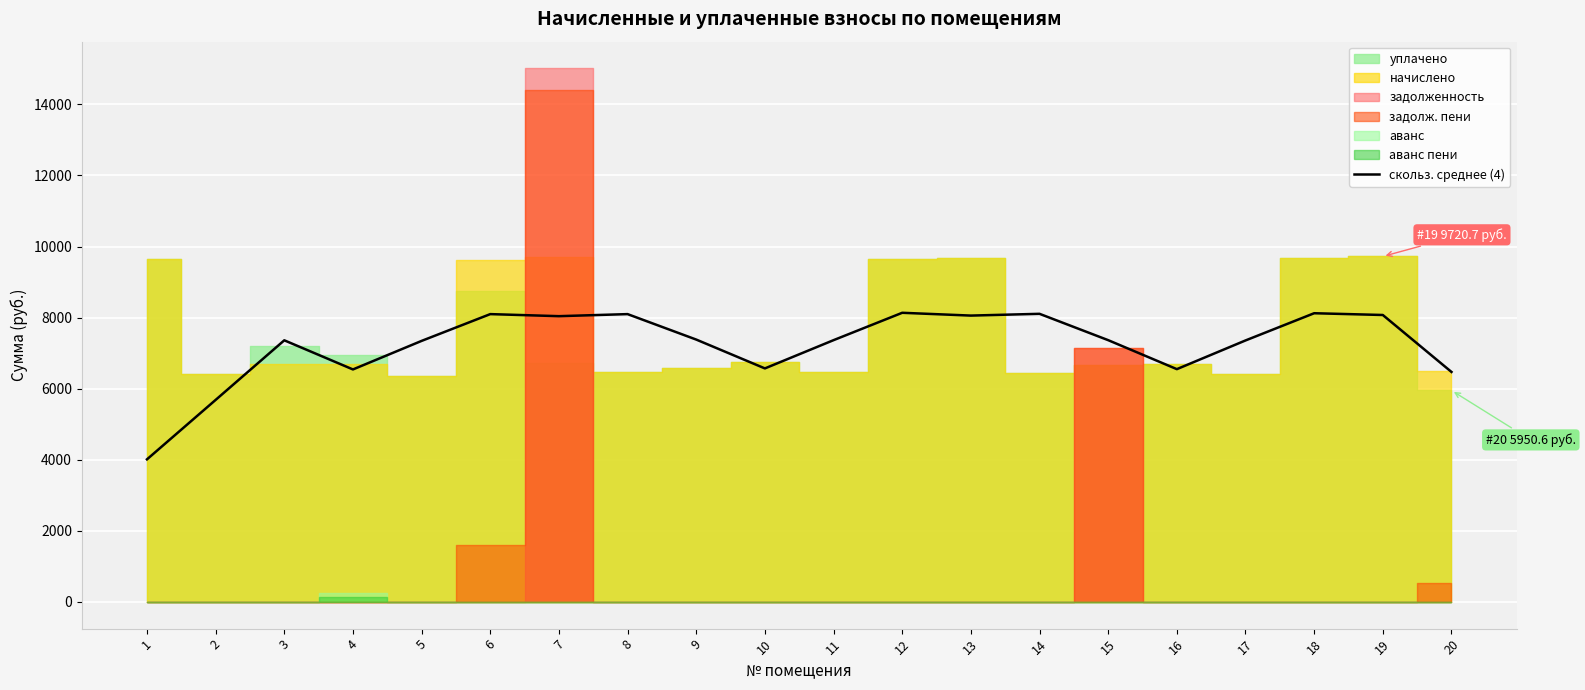

What is the value of the 9th point from the left?

7381.6